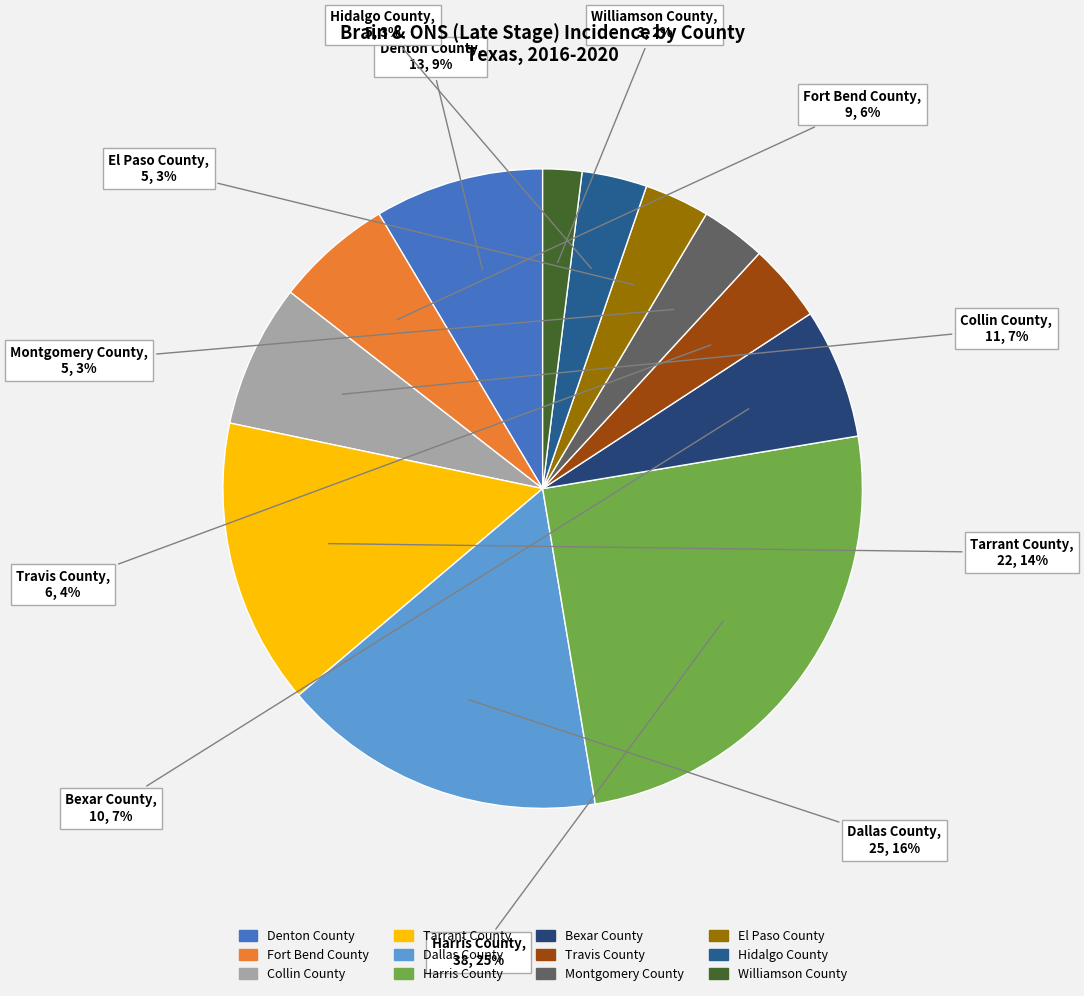

To the nearest percent, what percentage of the pie is El Paso County?

3%